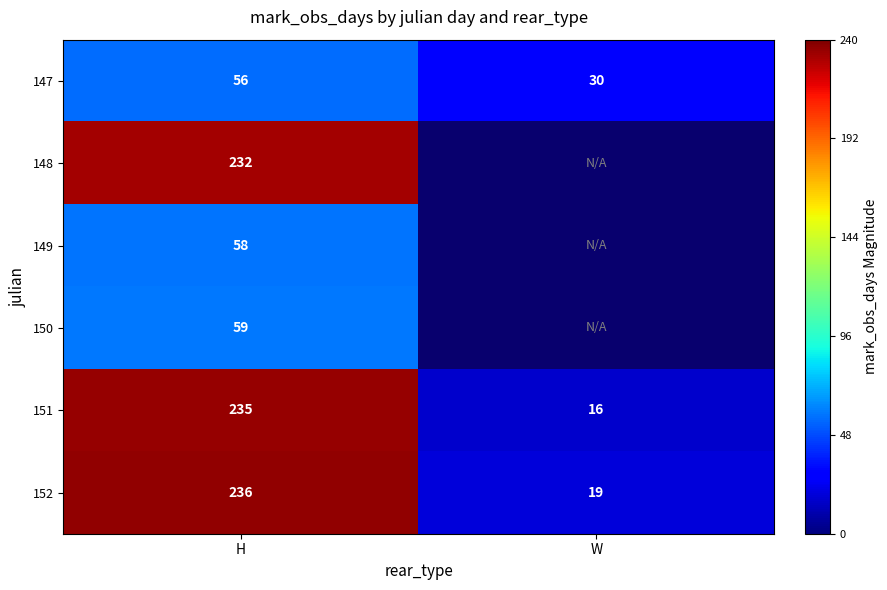

Rank the series at H from highest to lowest value.

152, 151, 148, 150, 149, 147